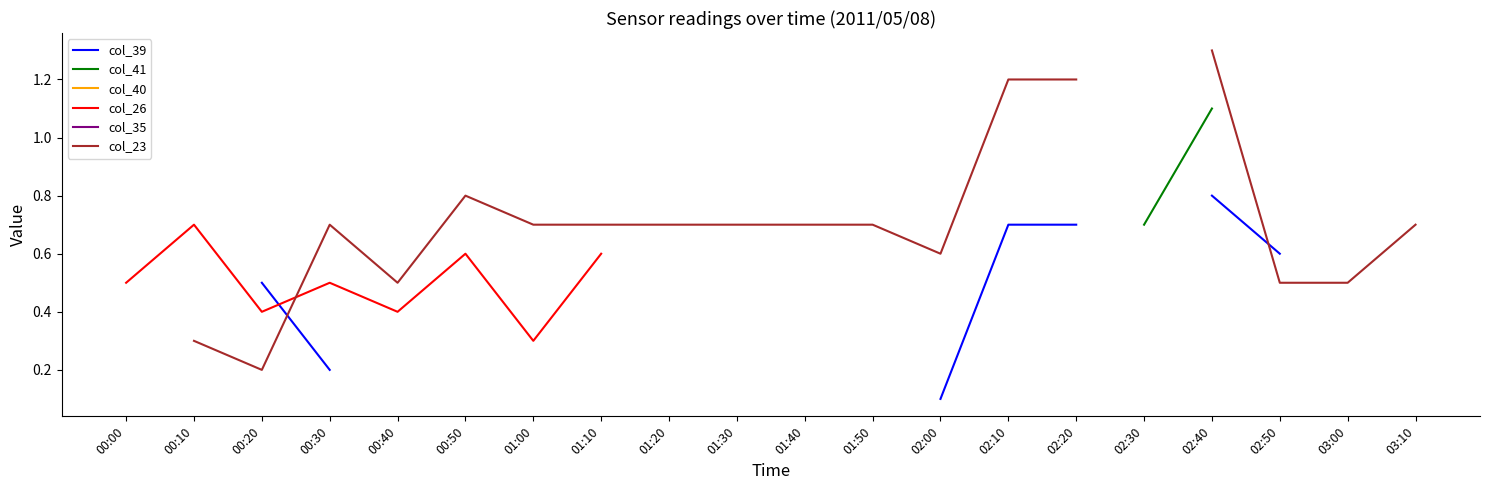

What is the label of the 6th point from the right?

02:20